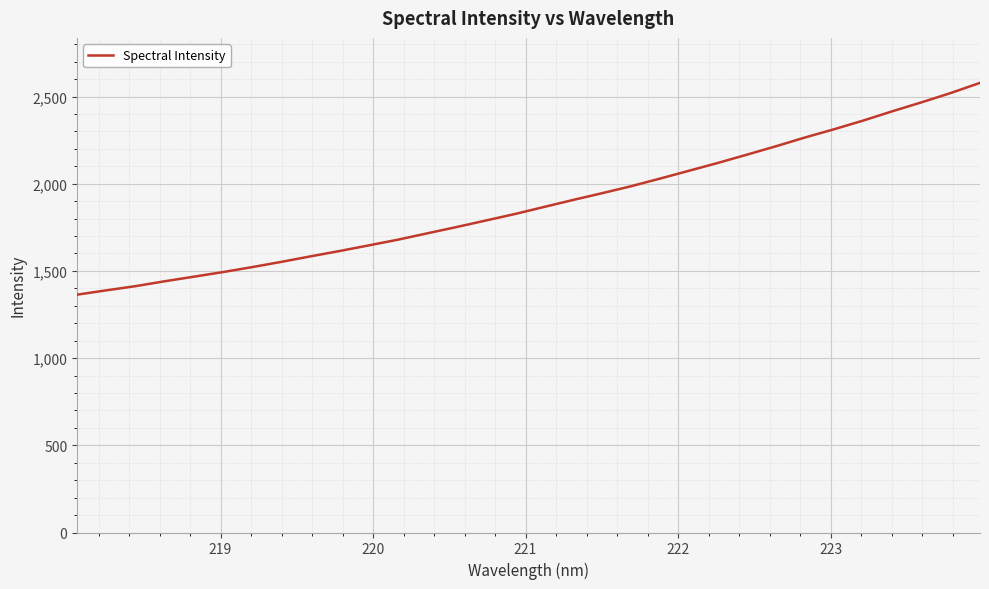

What is the maximum value shown in the chart?

2578.5